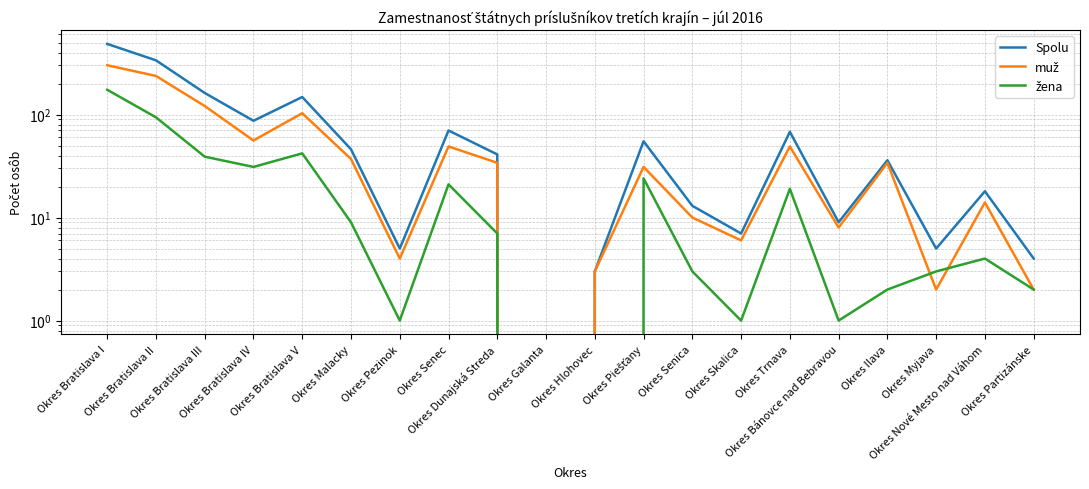

What is the sum of the Spolu values at Okres Bratislava III and Okres Pezinok?

167